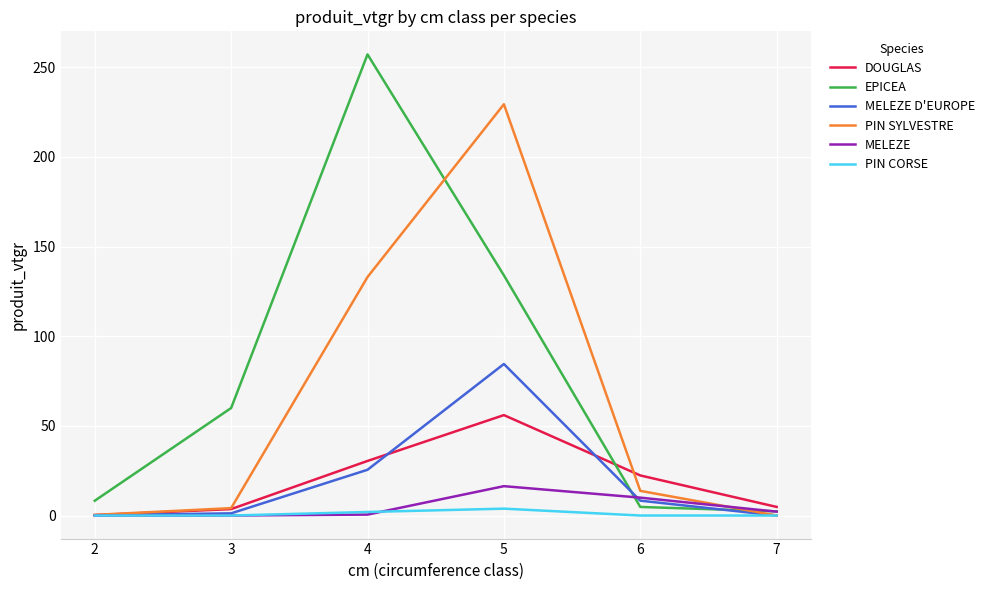

What are all the series names shown in the legend?

DOUGLAS, EPICEA, MELEZE D'EUROPE, PIN SYLVESTRE, MELEZE, PIN CORSE